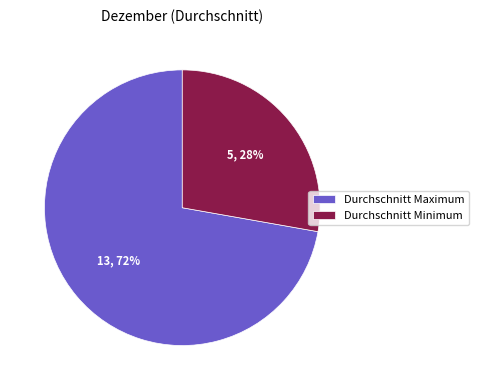

To the nearest percent, what portion does Durchschnitt Maximum represent?

72%